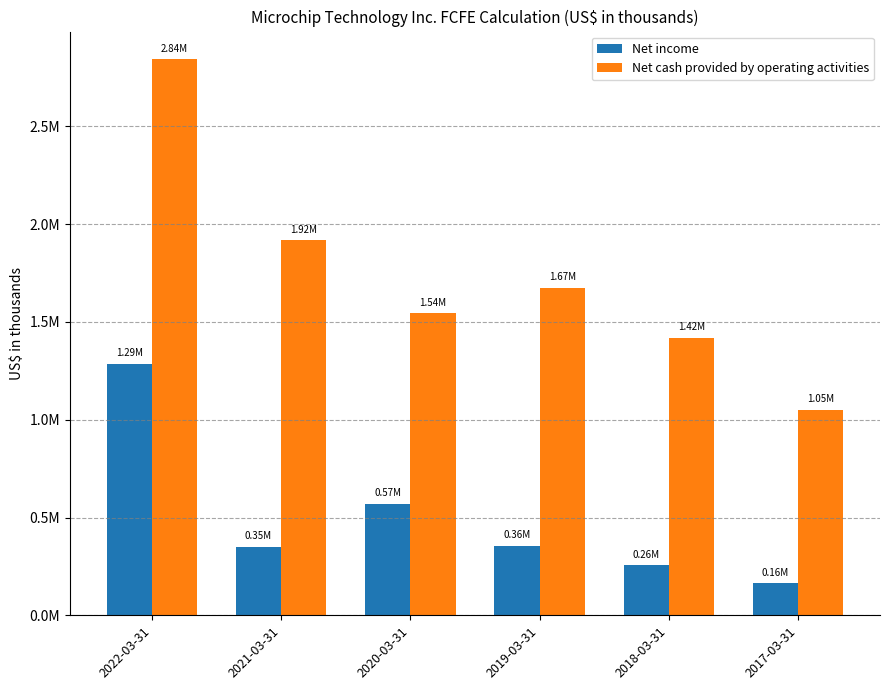

Does the chart contain stacked bars?

No